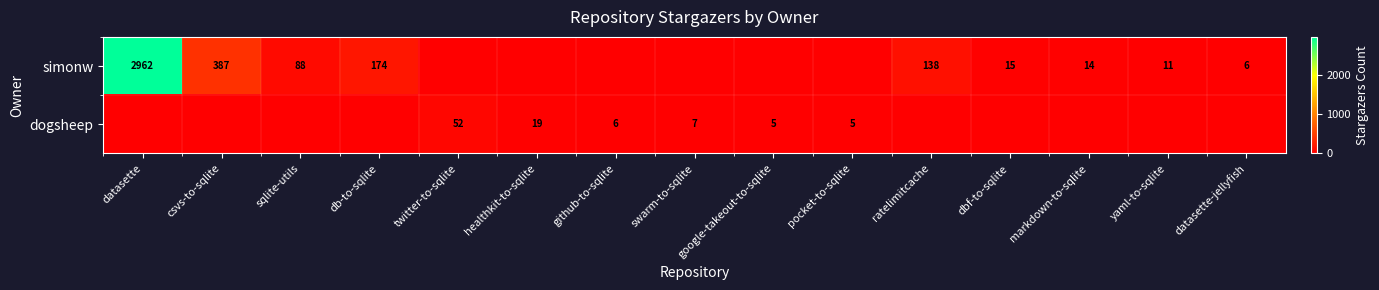

At how many categories does at least one series exceed 1620?

1